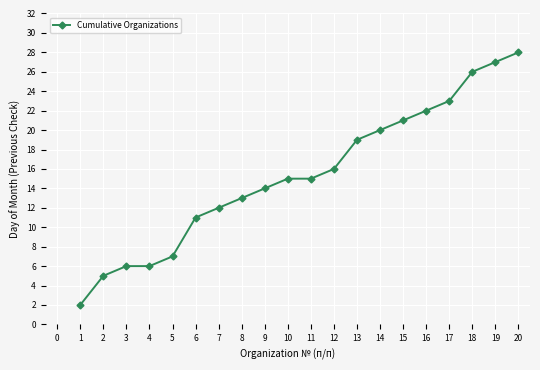

True or false: the data has more than 2 interior local peaks.

False